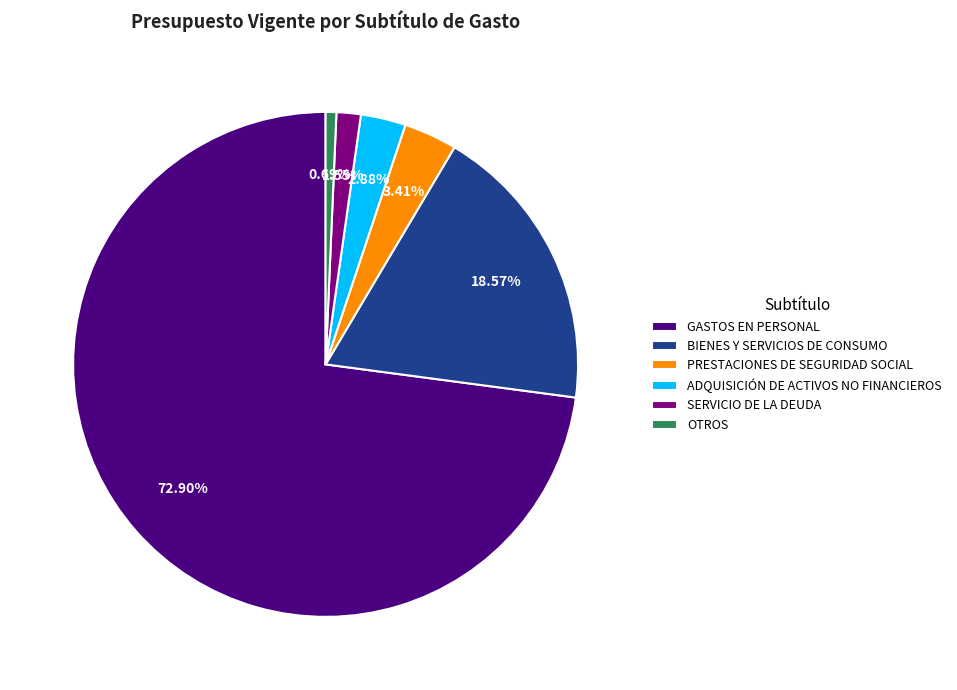

Rank the categories by value from lowest to highest.

OTROS, SERVICIO DE LA DEUDA, ADQUISICIÓN DE ACTIVOS NO FINANCIEROS, PRESTACIONES DE SEGURIDAD SOCIAL, BIENES Y SERVICIOS DE CONSUMO, GASTOS EN PERSONAL